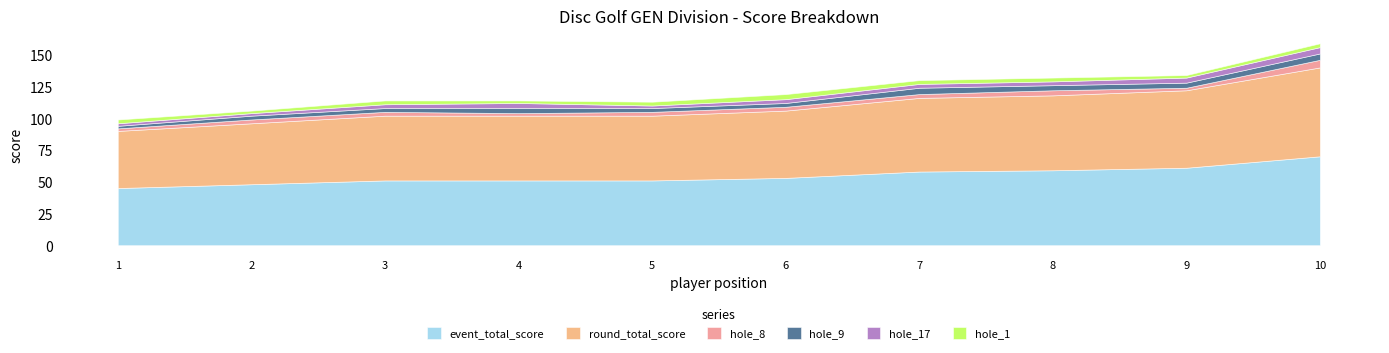

Reading left to right, what are all the values shown in this chart?

event_total_score: 1=45	2=48	3=51	4=51	5=51	6=53	7=58	8=59	9=61	10=70
round_total_score: 1=45	2=48	3=51	4=51	5=51	6=53	7=58	8=59	9=61	10=70
hole_8: 1=2	2=3	3=3	4=2	5=3	6=3	7=3	8=4	9=2	10=6
hole_9: 1=2	2=3	3=3	4=4	5=3	6=3	7=5	8=4	9=4	10=5
hole_17: 1=2	2=2	3=3	4=4	5=2	6=3	7=3	8=3	9=4	10=5
hole_1: 1=3	2=2	3=3	4=2	5=3	6=4	7=3	8=3	9=2	10=3